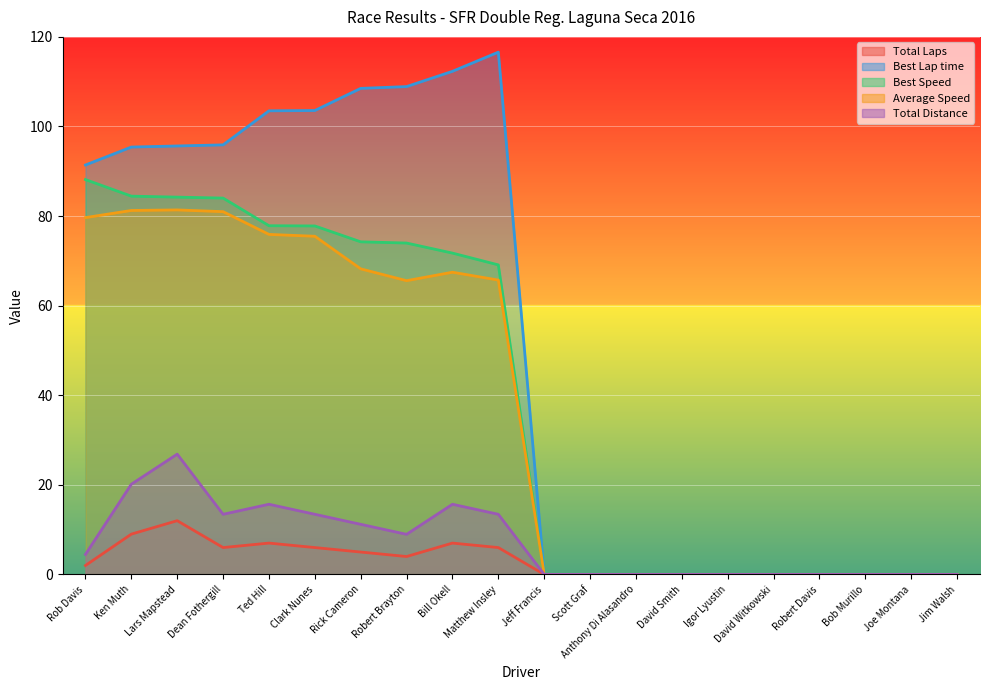

At which category does Average Speed reach its first local valley?

Robert Brayton